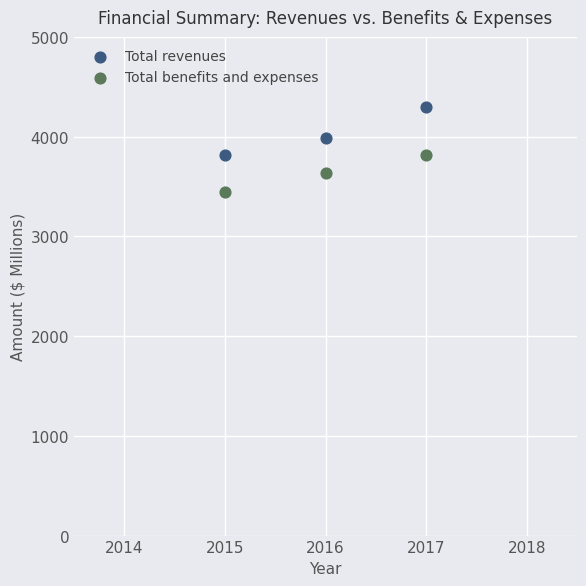

Which series has the widest spread of Y values?

Total revenues